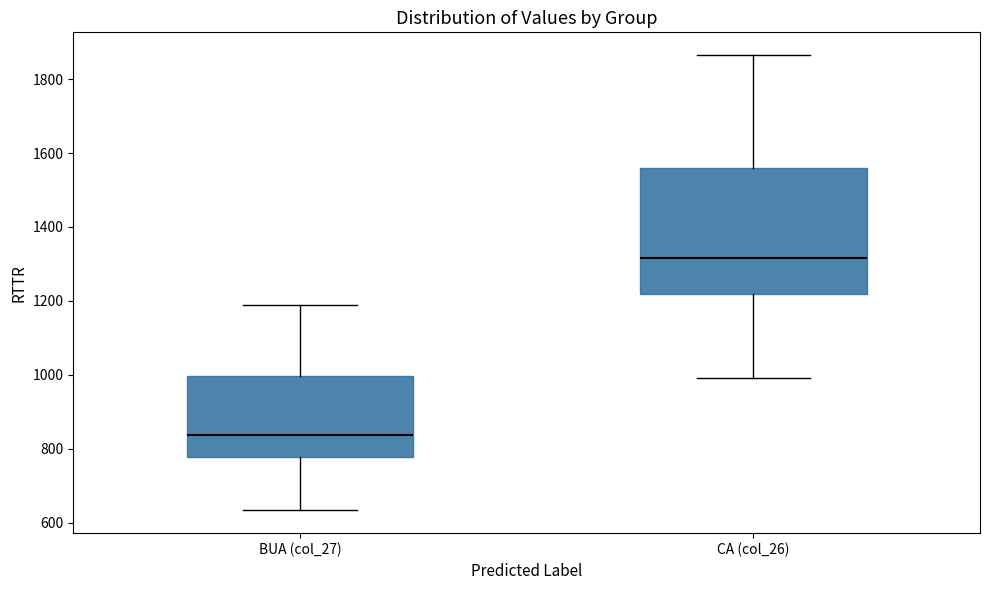

Which box has the lowest median line?

BUA (col_27)